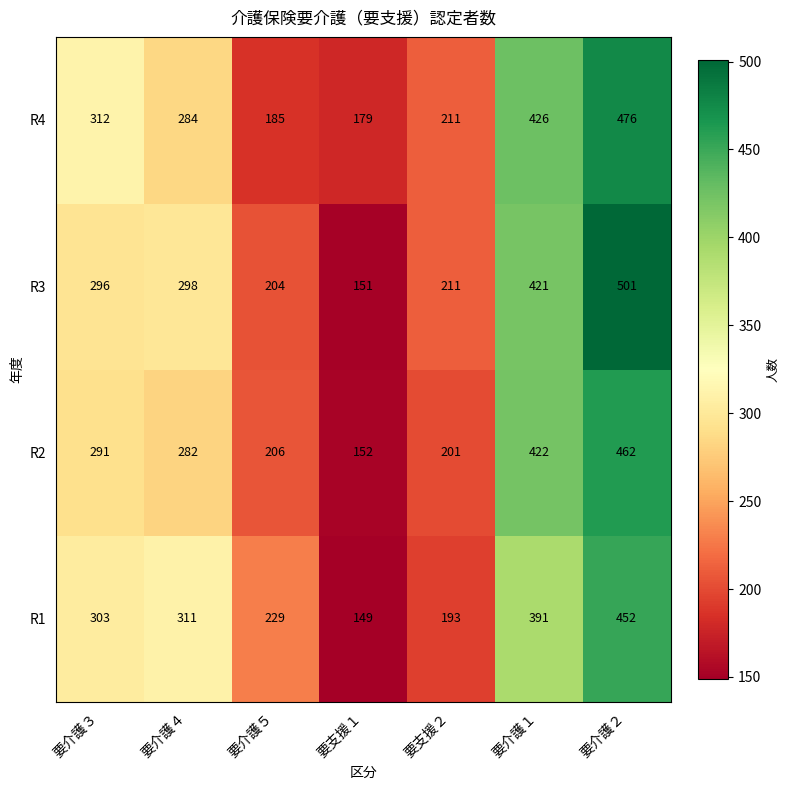

True or false: R2 has a value of 206 at 要介護５.

True